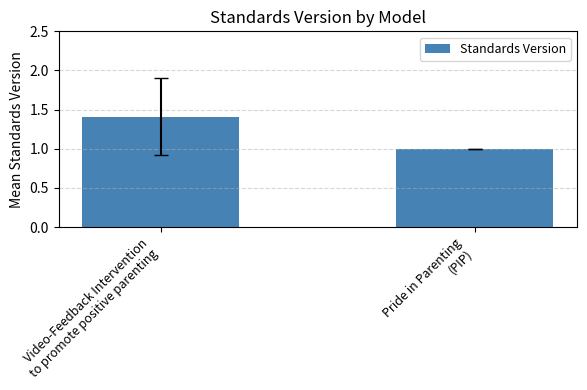

What is the sum of the values at Pride in Parenting
(PIP) and Video-Feedback Intervention
to promote positive parenting?

2.4